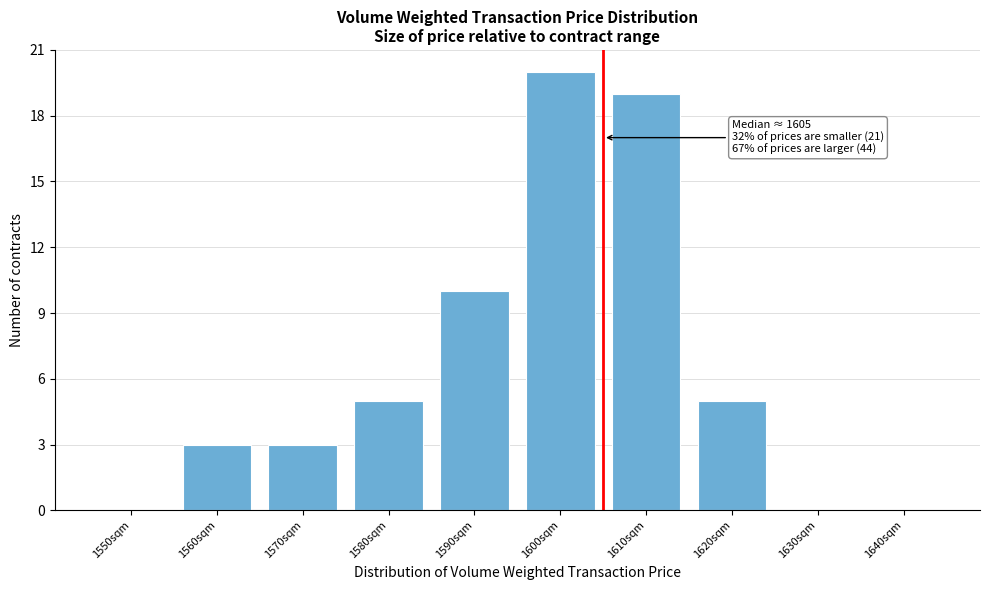

Reading right to left, what are all the values shown in this chart?

1640sqm=0	1630sqm=0	1620sqm=5	1610sqm=19	1600sqm=20	1590sqm=10	1580sqm=5	1570sqm=3	1560sqm=3	1550sqm=0